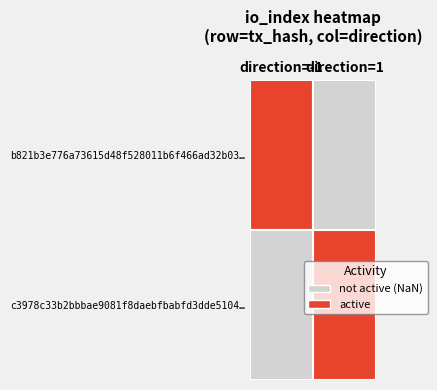

Is it true that b821b3e776a73615d48f528011b6f466ad32b03 equals 0 at direction?

False